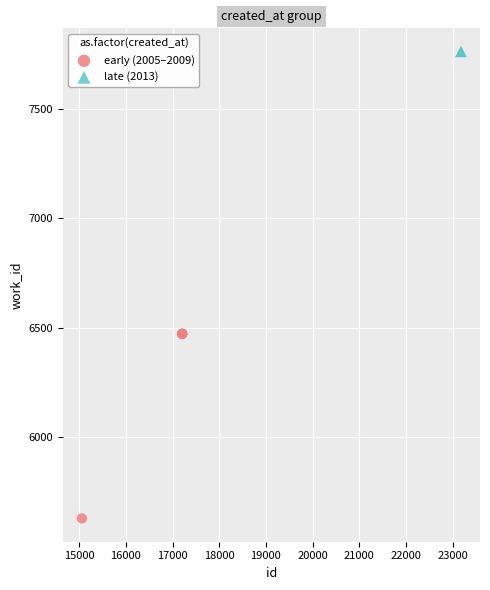

Which series reaches the maximum Y coordinate?

late (2013)